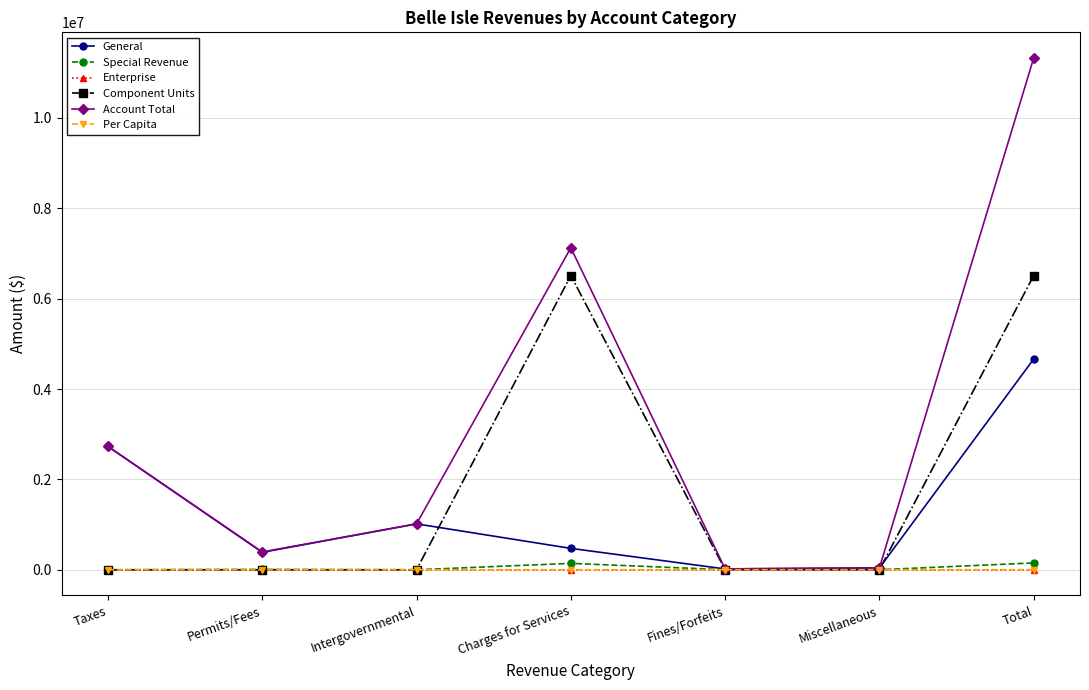

How many data points in Component Units are above 0?

2